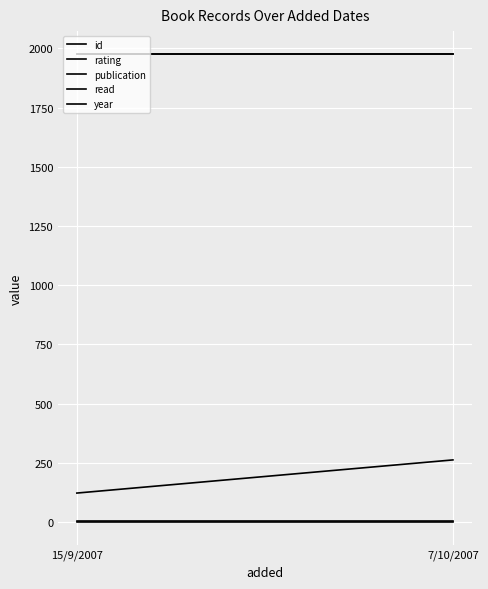

Reading left to right, list all the values displayed in this chart.

id: 15/9/2007=122	7/10/2007=262
rating: 15/9/2007=5	7/10/2007=5
publication: 15/9/2007=1974	7/10/2007=1974
read: 15/9/2007=1	7/10/2007=1
year: 15/9/2007=1974	7/10/2007=1974